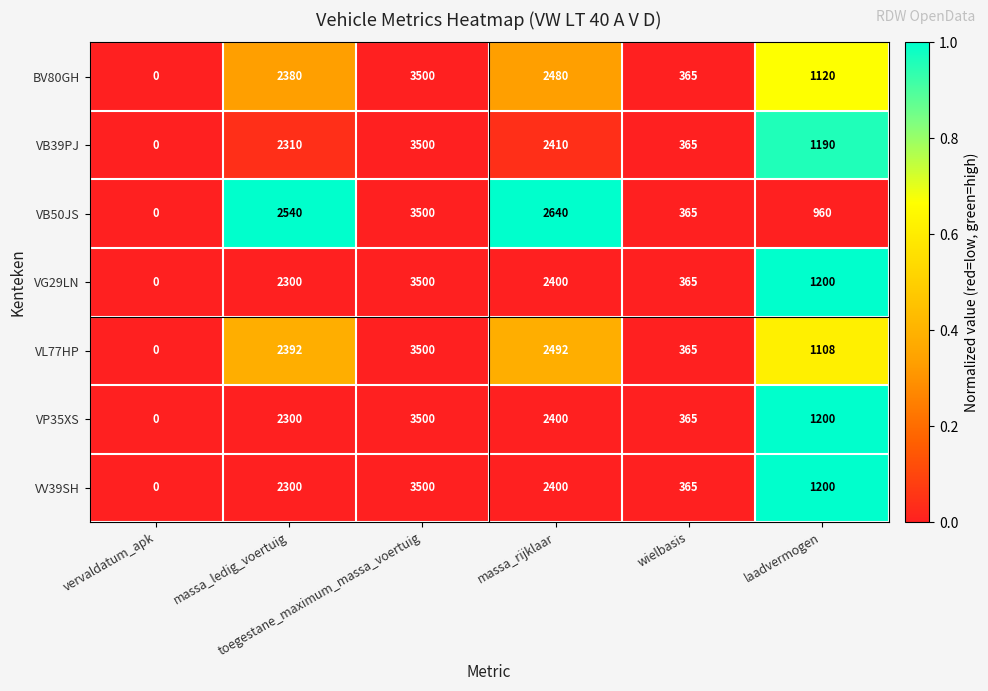

What is the average value of the VB39PJ series?

1629